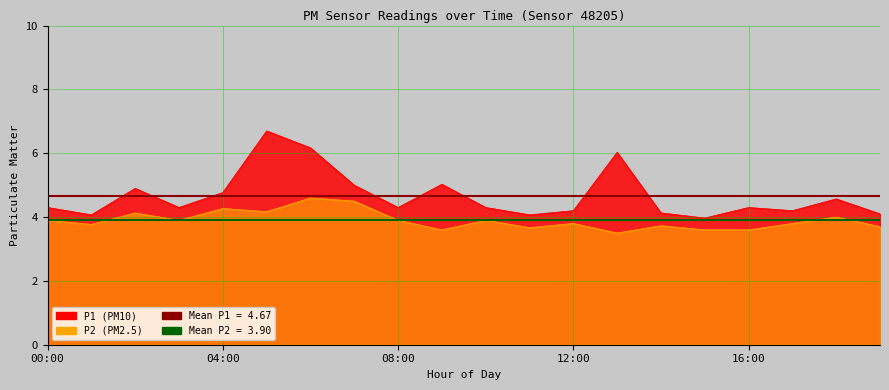

How many lines are shown in the chart?

2